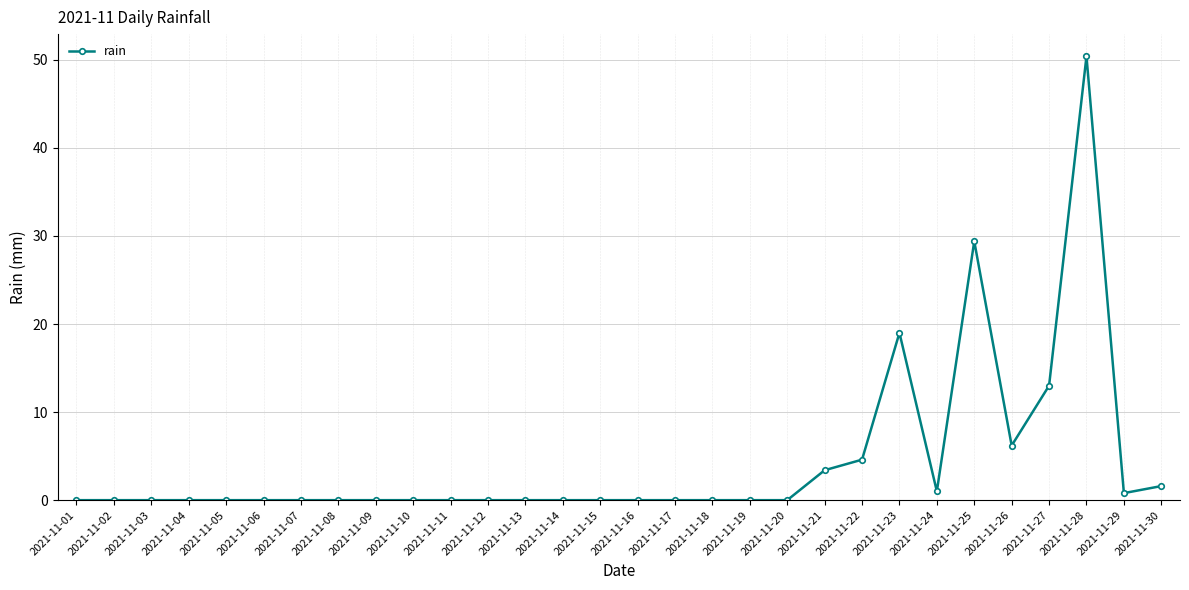

True or false: the data shows 6.1 at 2021-11-27.

False